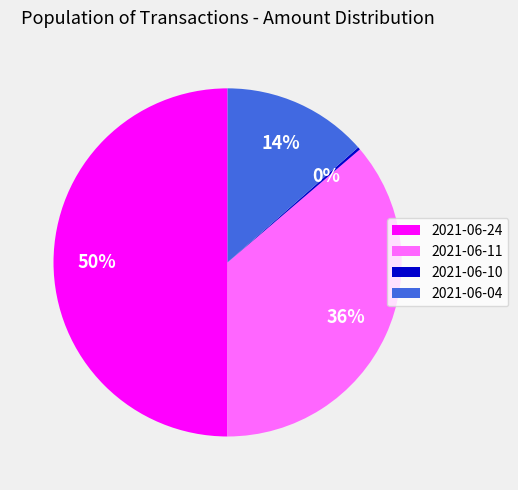

The 2021-06-11 slice represents 30% of the pie. True or false?

False